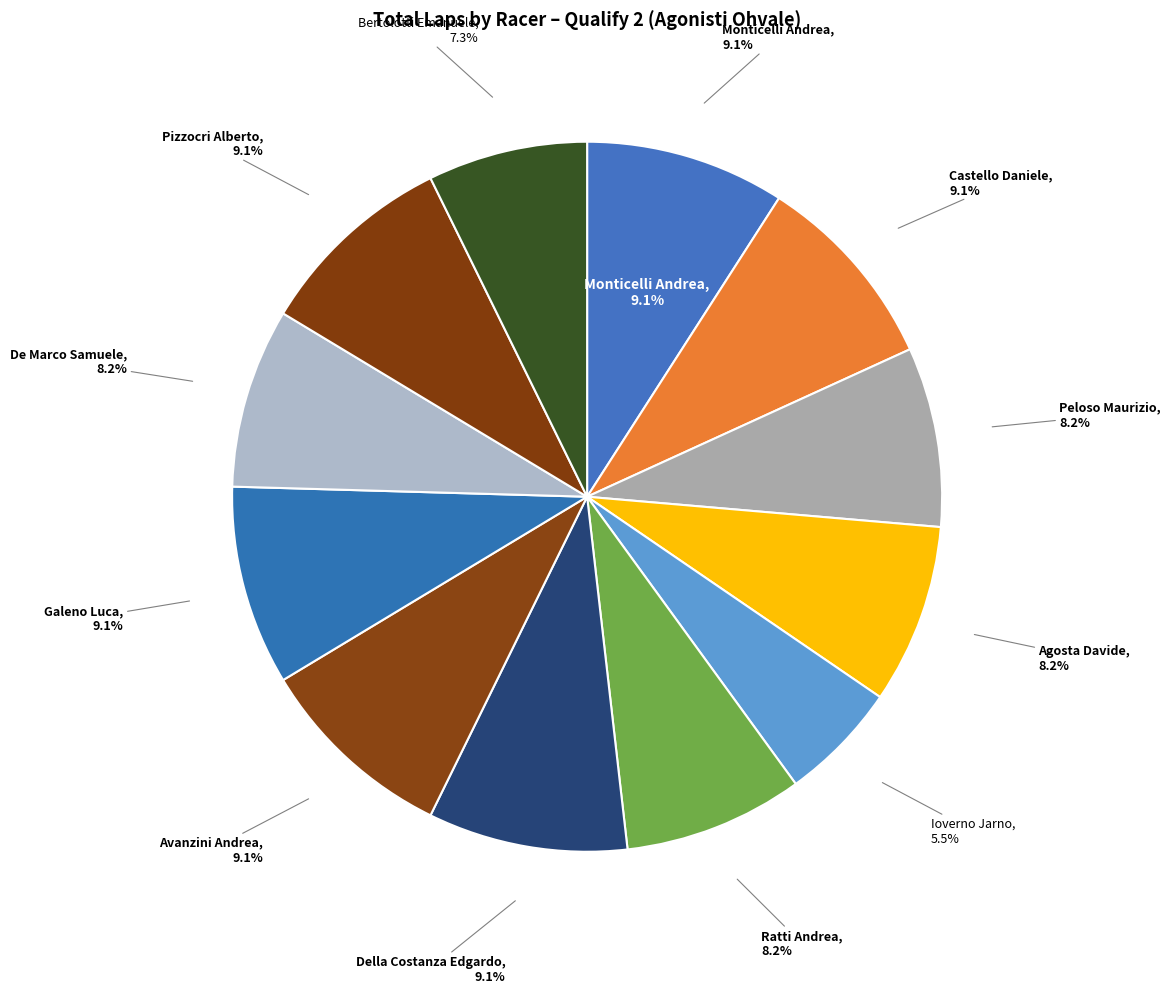

To the nearest percent, what is the average slice percentage?

8%